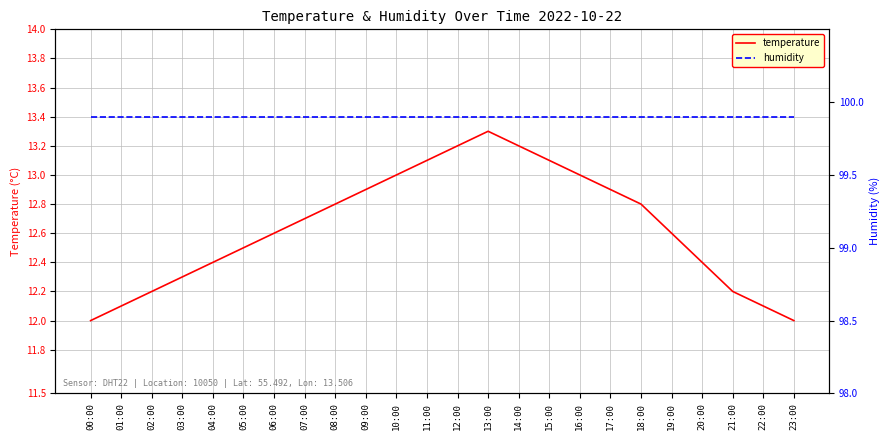

At how many categories does at least one series exceed 88?

24